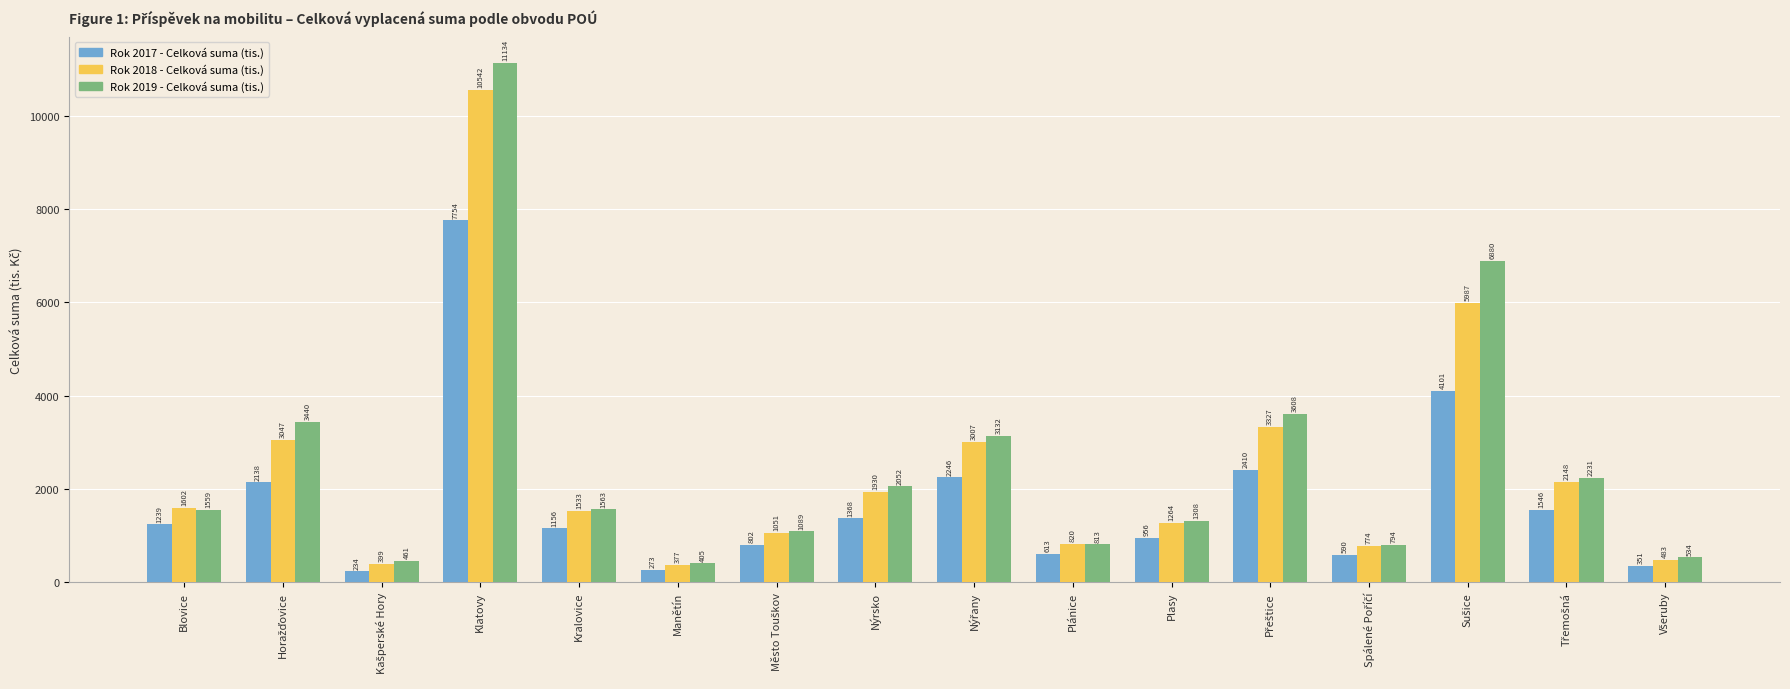

Which series has the largest total across all categories?

Rok 2019 - Celková suma (tis.)